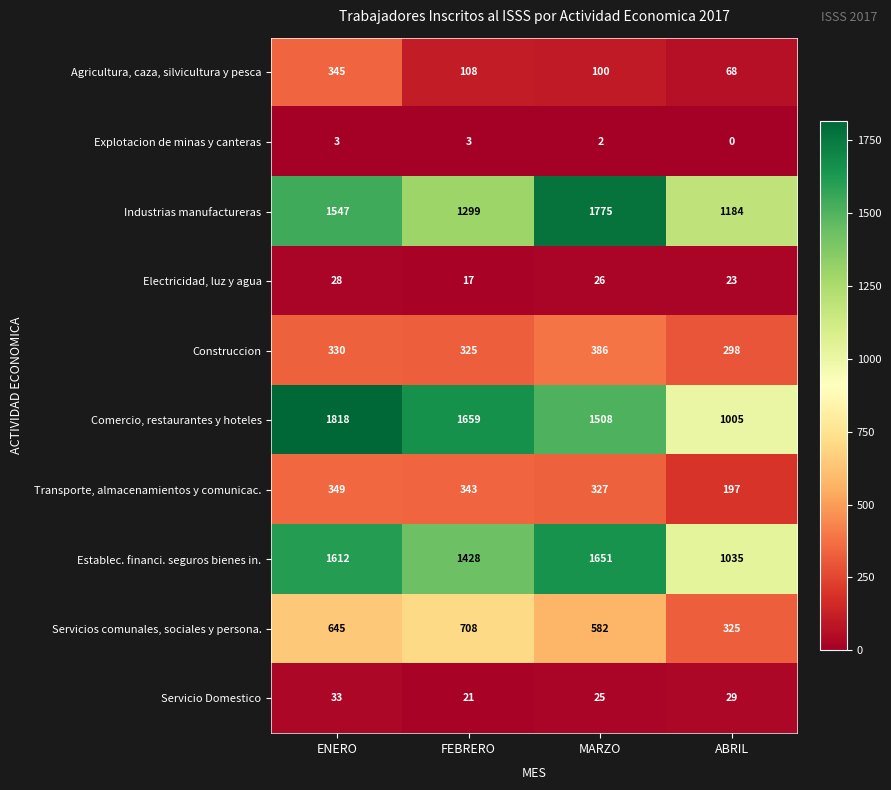

Which category has the lowest value in the Electricidad, luz y agua series?

FEBRERO